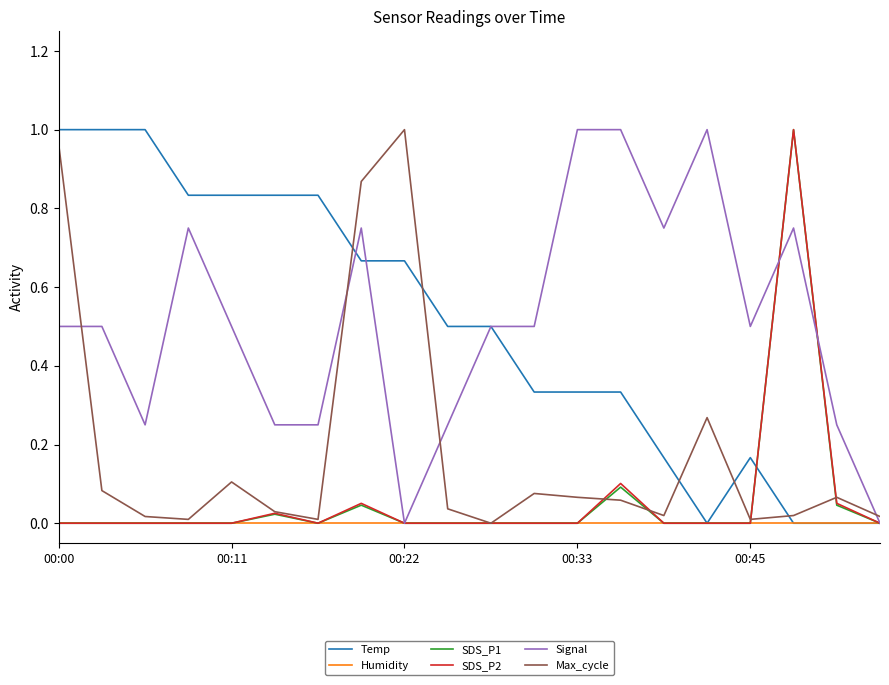

True or false: Max_cycle and Signal cross at least once.

True